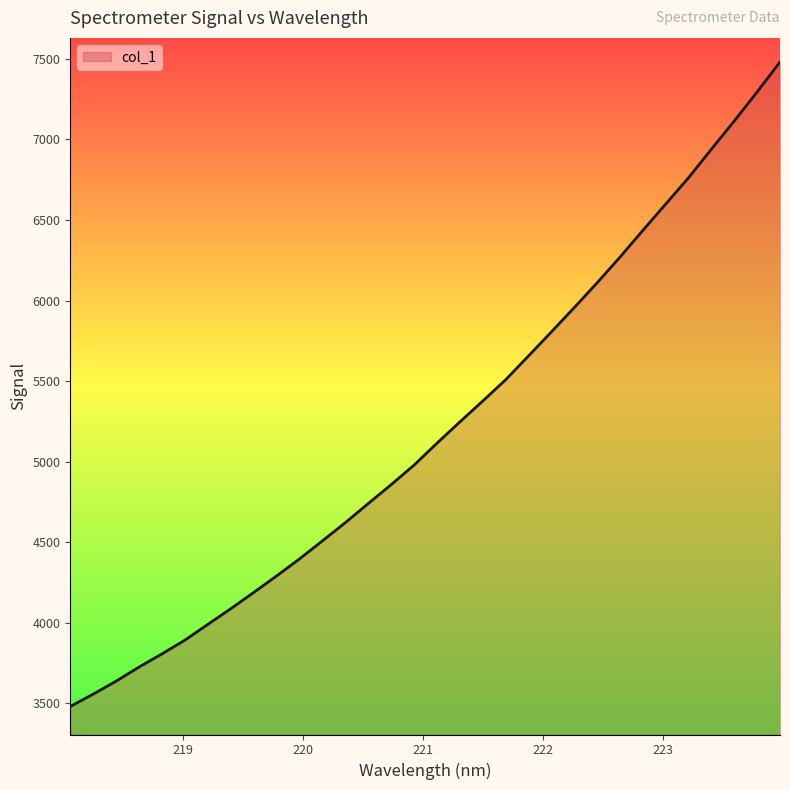

What is the smallest value displayed?

3479.1